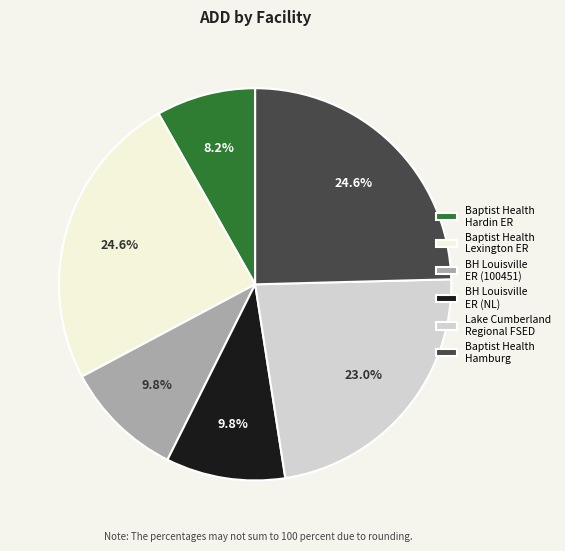

Does Baptist Health Lexington ER account for over 50% of the chart?

No